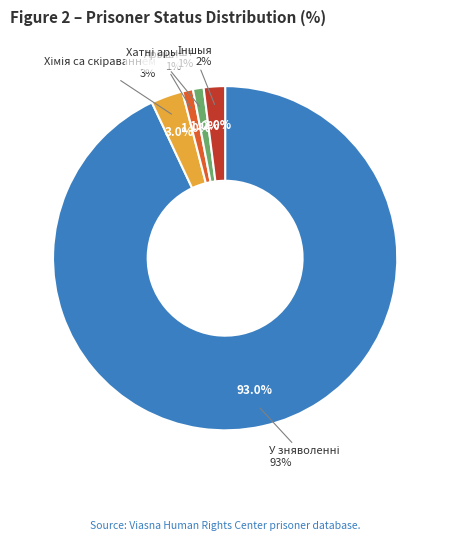

Is the sum of Мужчынскі and Жаночы greater than half?

Yes